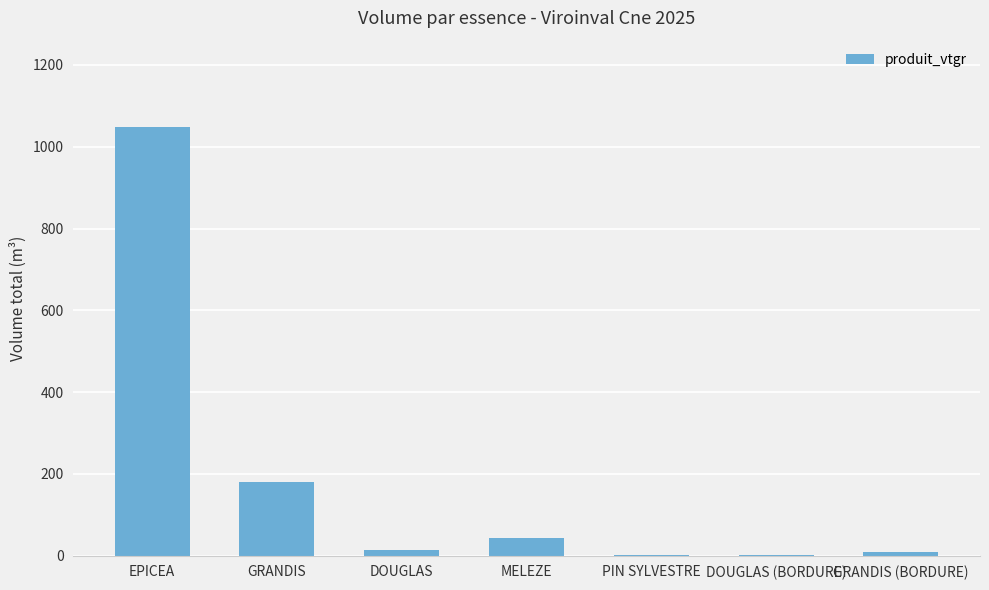

Read the value at EPICEA.

1049.4